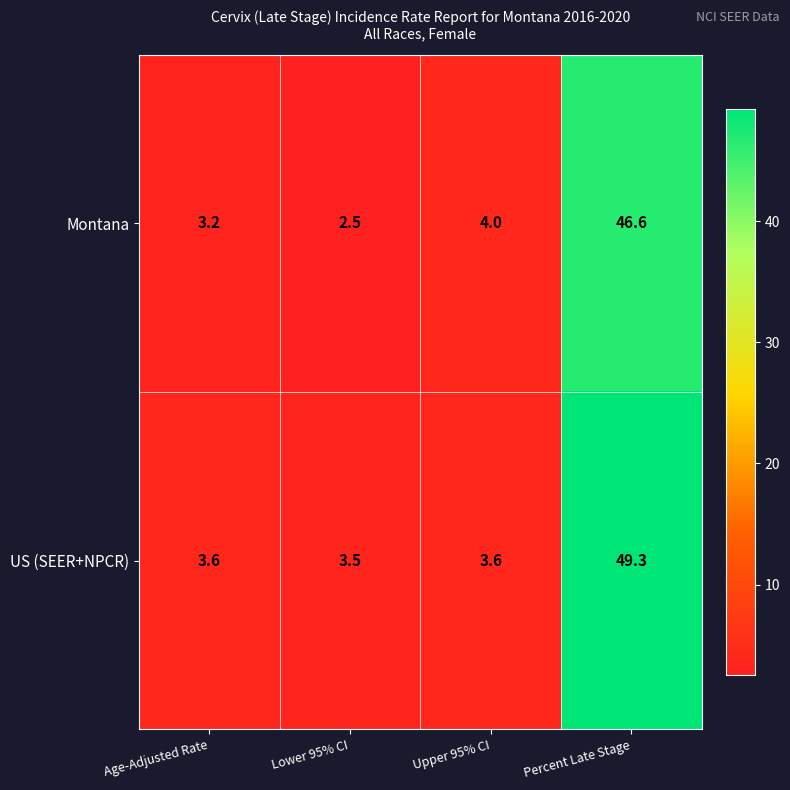

True or false: Montana has a value of 2.5 at Lower 95% CI.

True